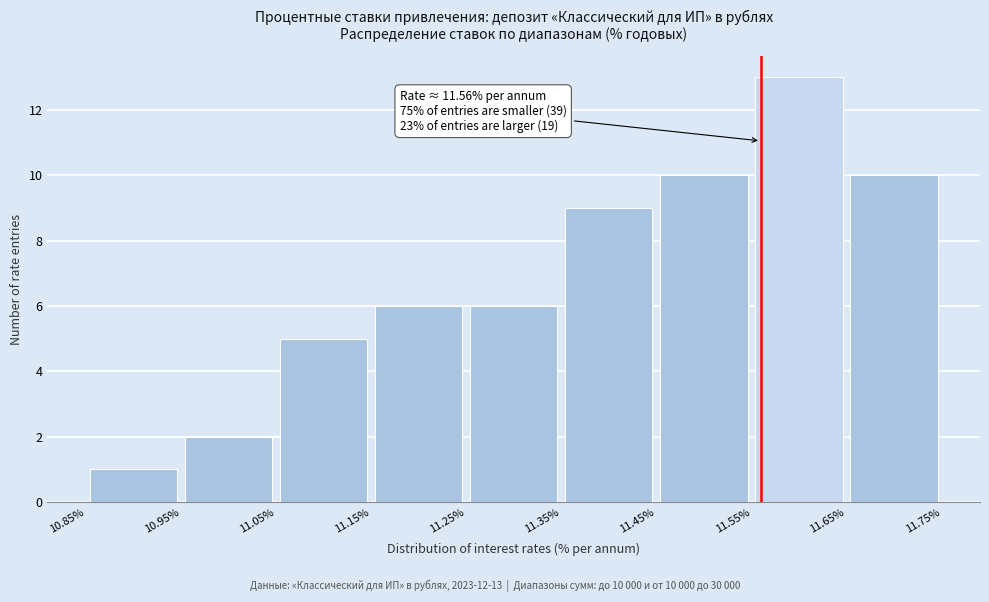

Over which range of the x-axis is the bar tallest?

11.55% to 11.65%